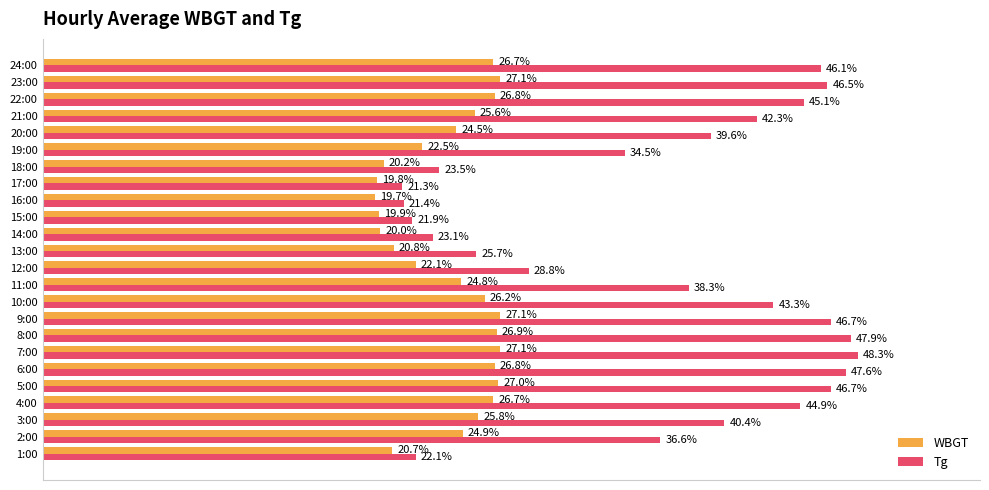

At which label is Tg closest to 34?

19:00